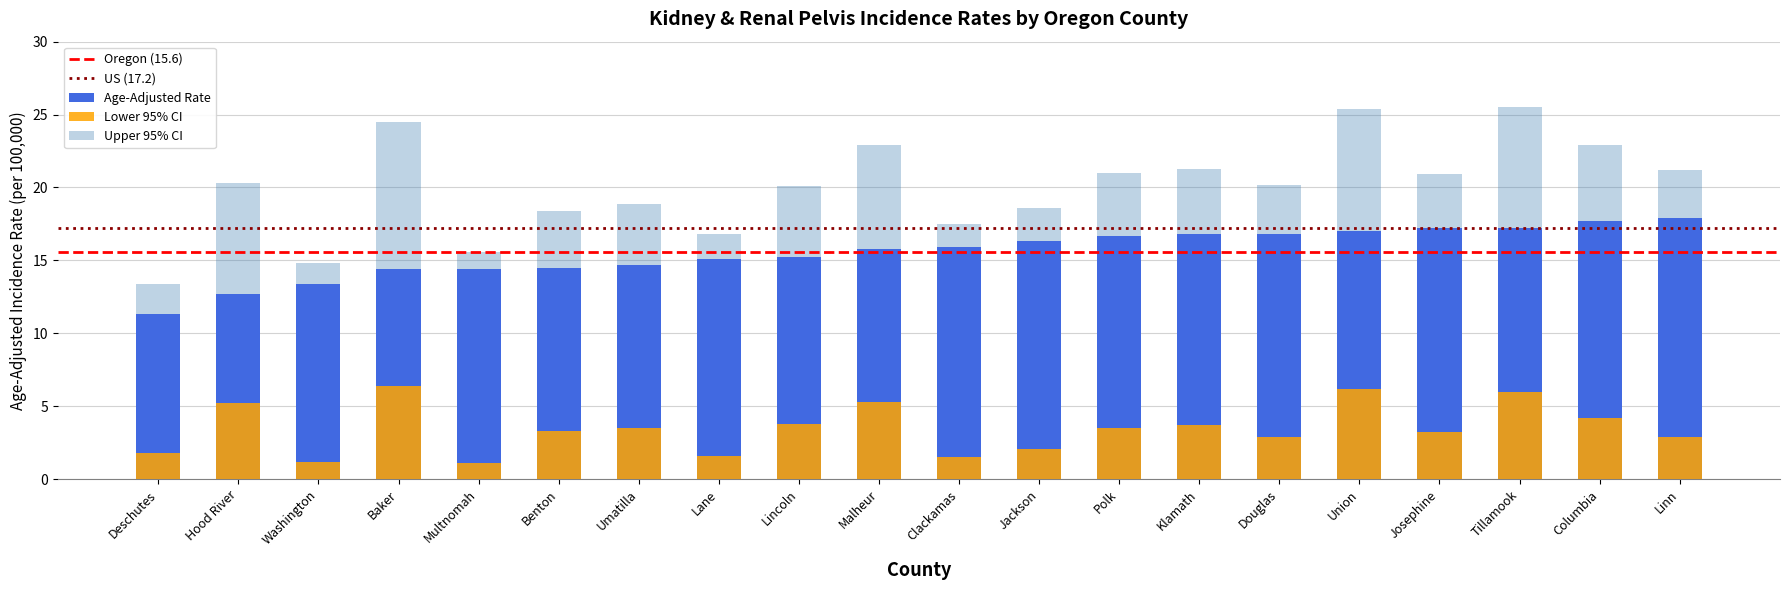

Does the chart contain any negative values?

No